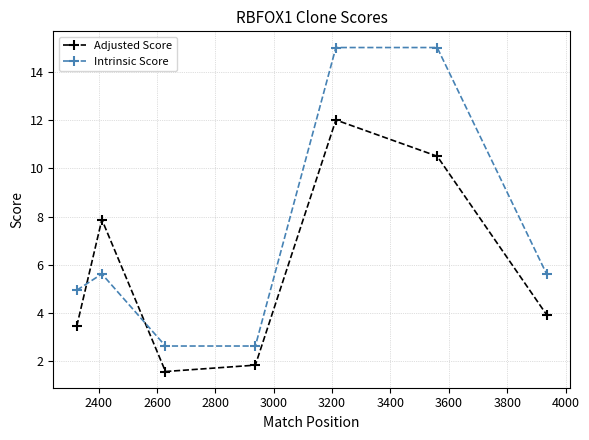

Which series has the widest spread of values?

Intrinsic Score